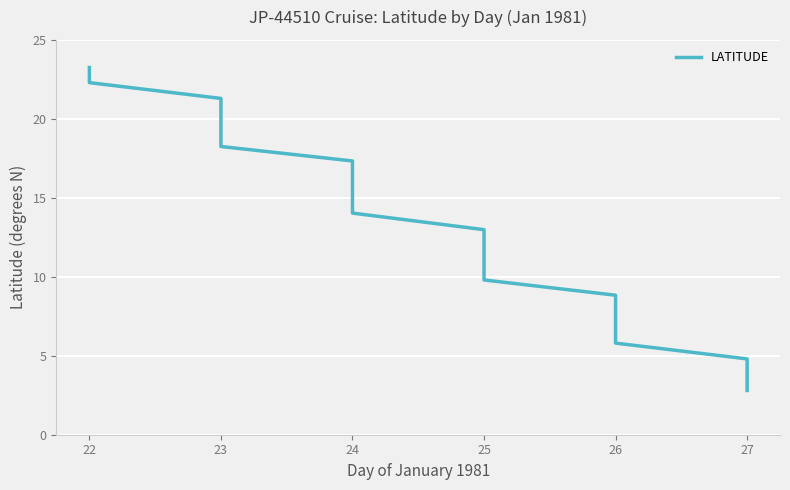

True or false: there are more than 1 points higher than both neighbors.

False